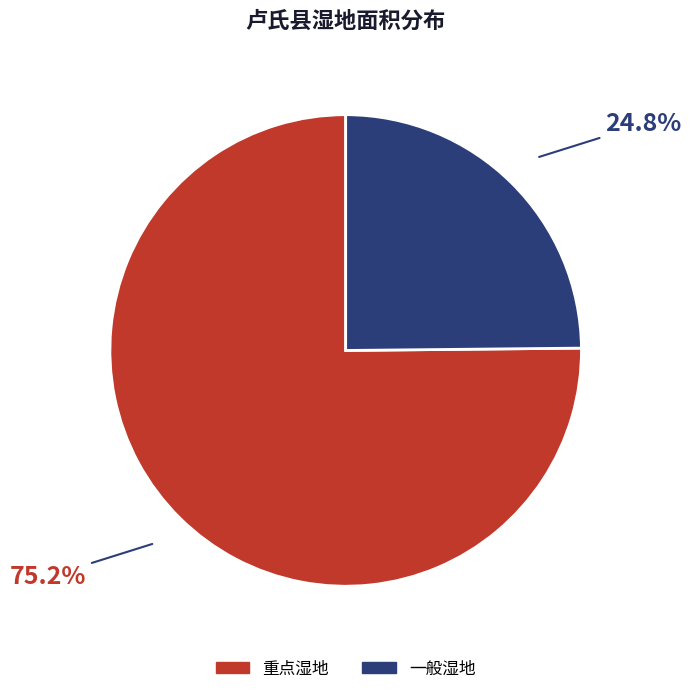

Does any single category account for the majority?

Yes